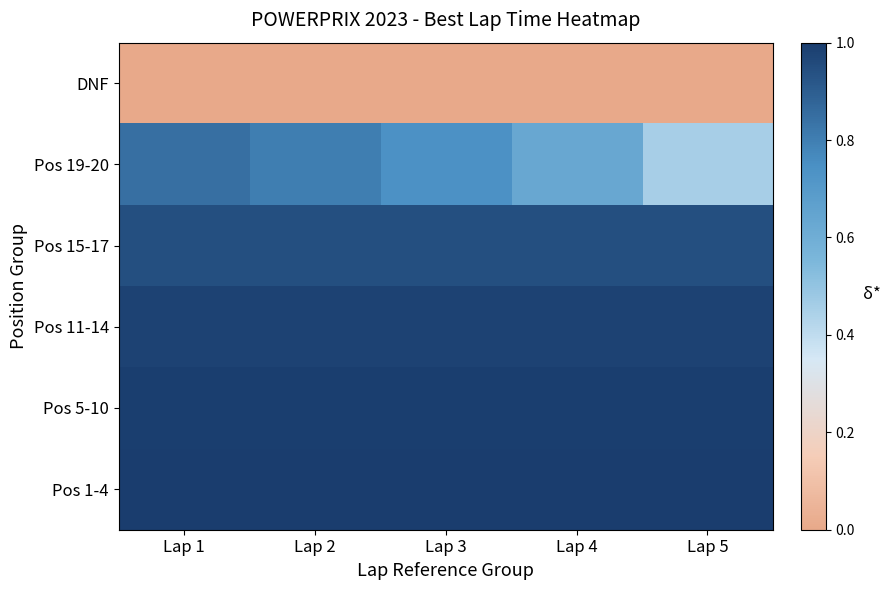

Reading left to right, extract all data points from this chart.

DNF: Lap 1=0.0	Lap 2=0.0	Lap 3=0.0	Lap 4=0.0	Lap 5=0.0
Pos 19-20: Lap 1=0.8	Lap 2=0.8	Lap 3=0.7	Lap 4=0.6	Lap 5=0.5
Pos 15-17: Lap 1=0.9	Lap 2=0.9	Lap 3=0.9	Lap 4=0.9	Lap 5=0.9
Pos 11-14: Lap 1=1.0	Lap 2=1.0	Lap 3=1.0	Lap 4=1.0	Lap 5=1.0
Pos 5-10: Lap 1=1.0	Lap 2=1.0	Lap 3=1.0	Lap 4=1.0	Lap 5=1.0
Pos 1-4: Lap 1=1.0	Lap 2=1.0	Lap 3=1.0	Lap 4=1.0	Lap 5=1.0